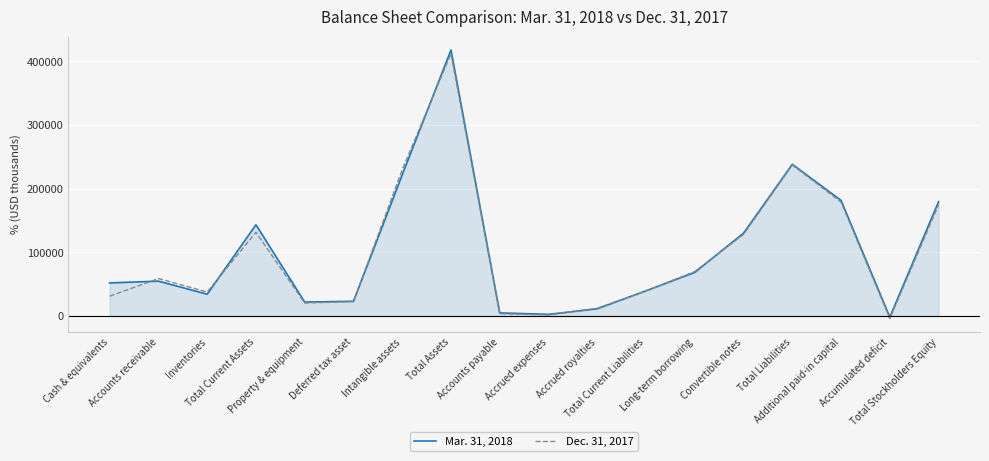

What is the difference between the maximum and minimum values in the Mar. 31, 2018 series?

419775